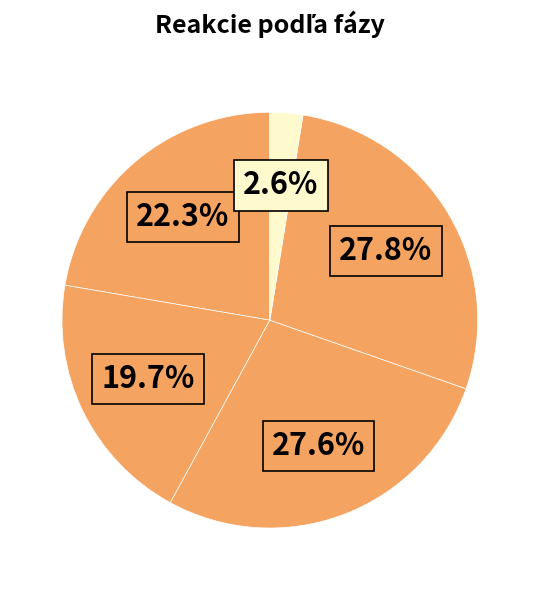

Which category has the smallest portion of the pie?

Beh 02